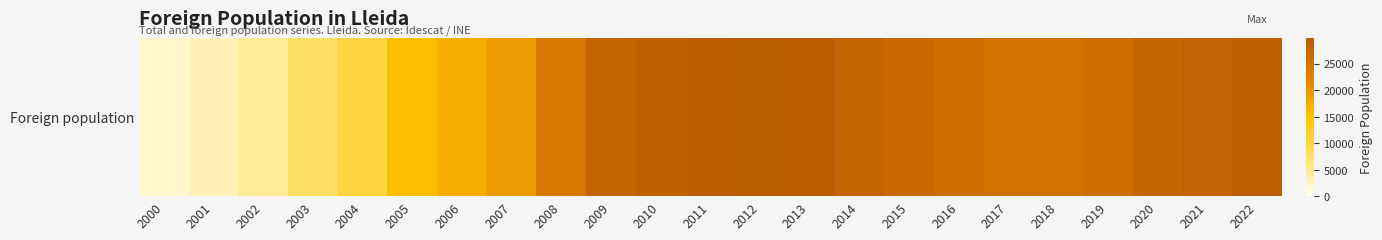

List the labels in order of value, smallest first.

2000, 2001, 2002, 2003, 2004, 2005, 2006, 2007, 2008, 2017, 2018, 2019, 2016, 2015, 2020, 2009, 2014, 2021, 2010, 2022, 2011, 2013, 2012